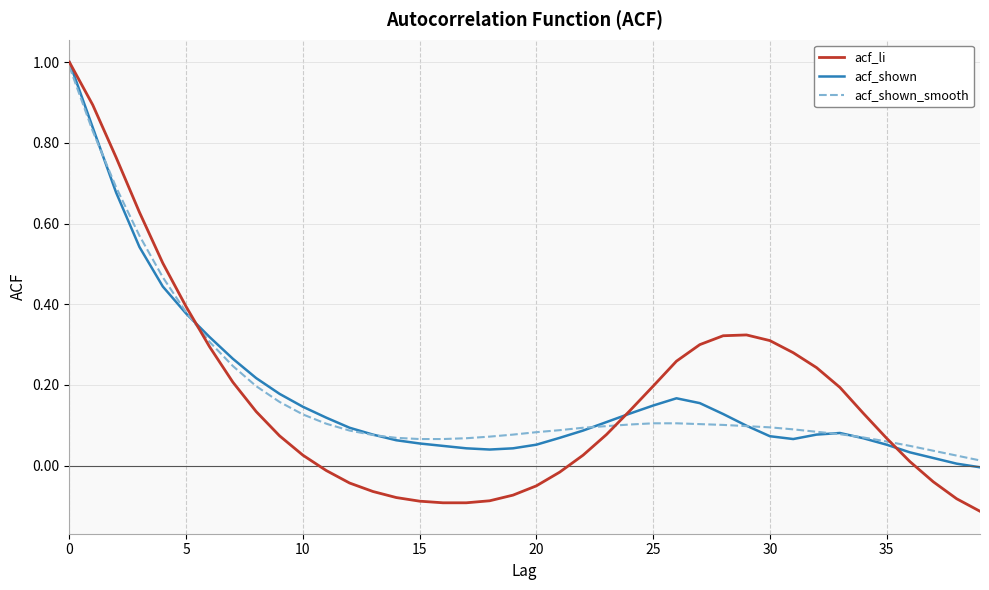

Which series has the largest range (max minus min)?

acf_li